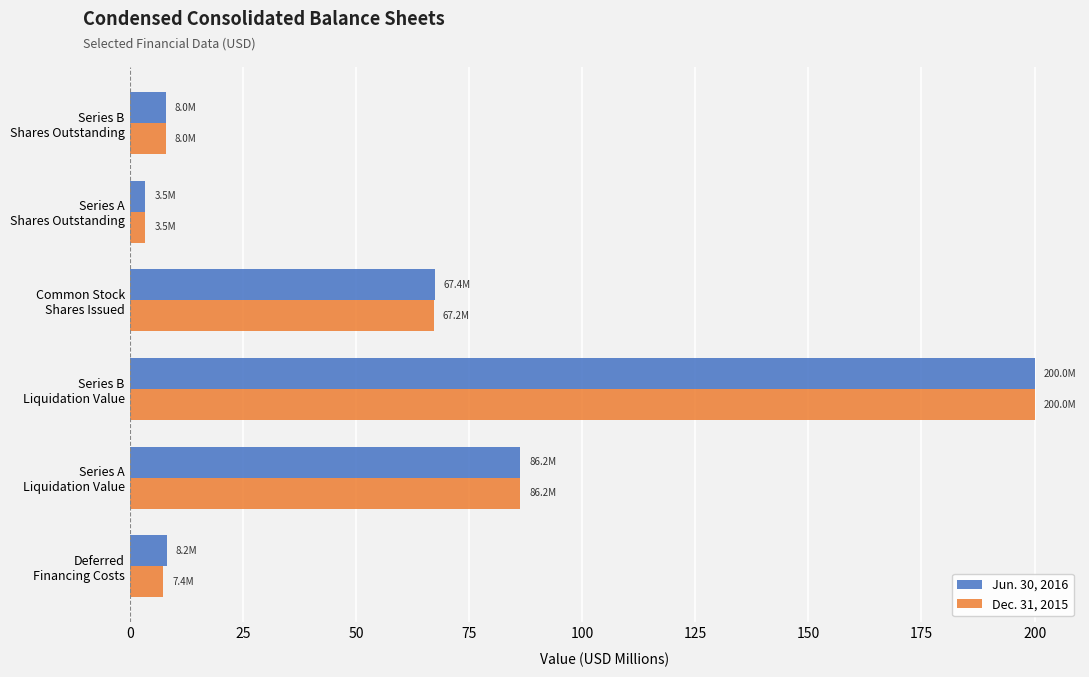

What is the sum of all Dec. 31, 2015 values?

372.2